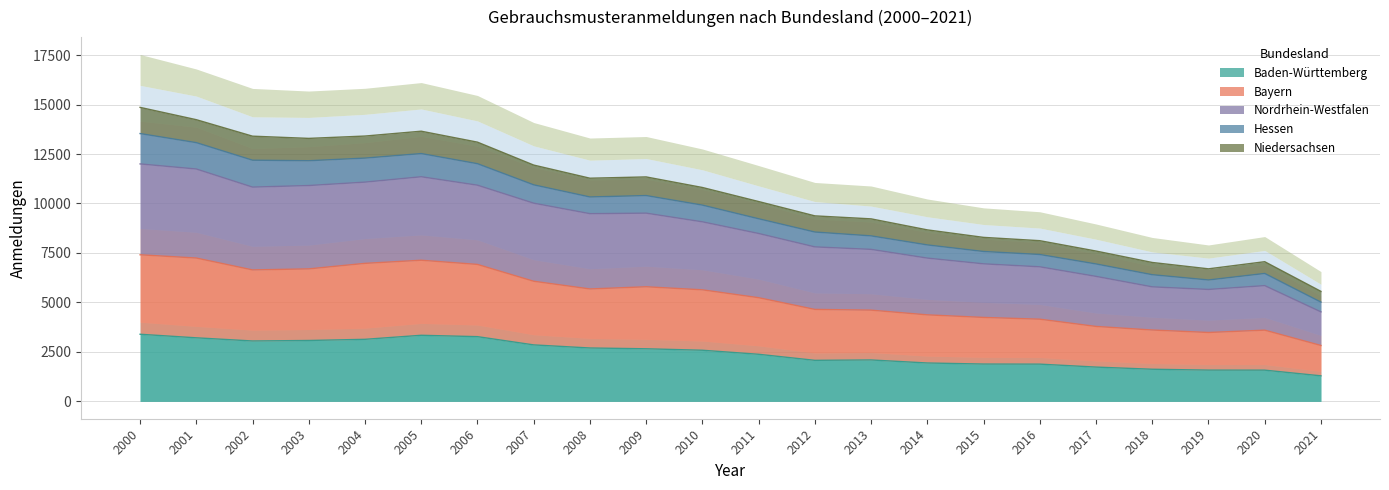

What is the difference between the Niedersachsen values at 2020 and 2005?

6594